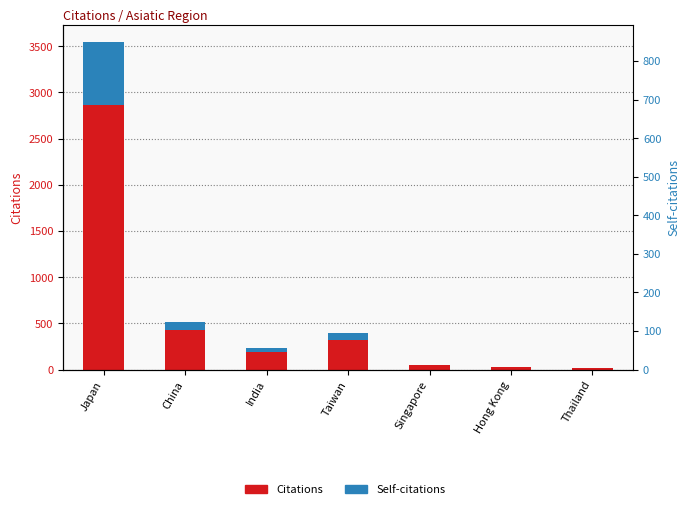

How many groups of bars are there?

7